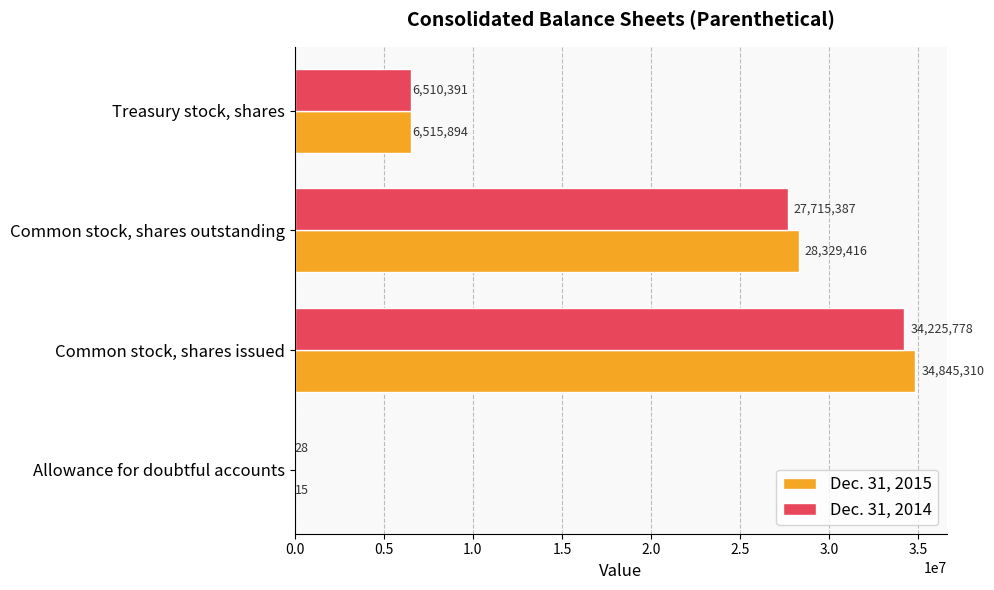

What value does the Dec. 31, 2014 series have at Common stock, shares outstanding, to the nearest 100?

27715400